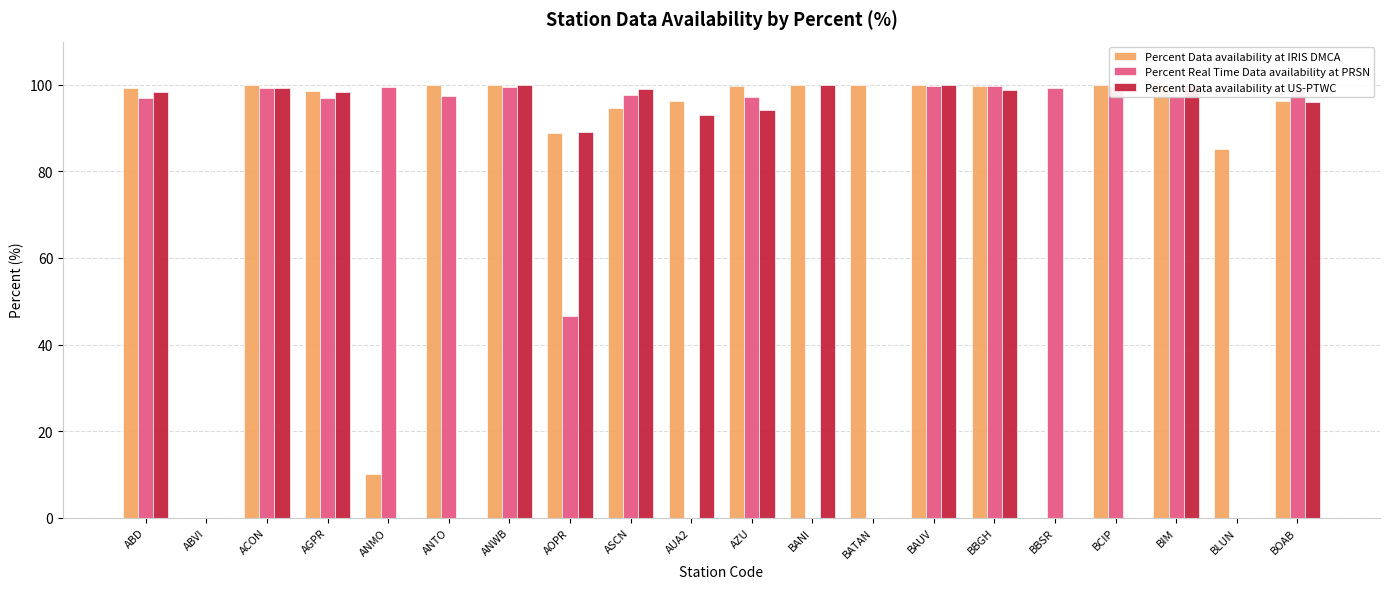

What is the difference between the Percent Data availability at IRIS DMCA values at AOPR and ANMO?

78.9